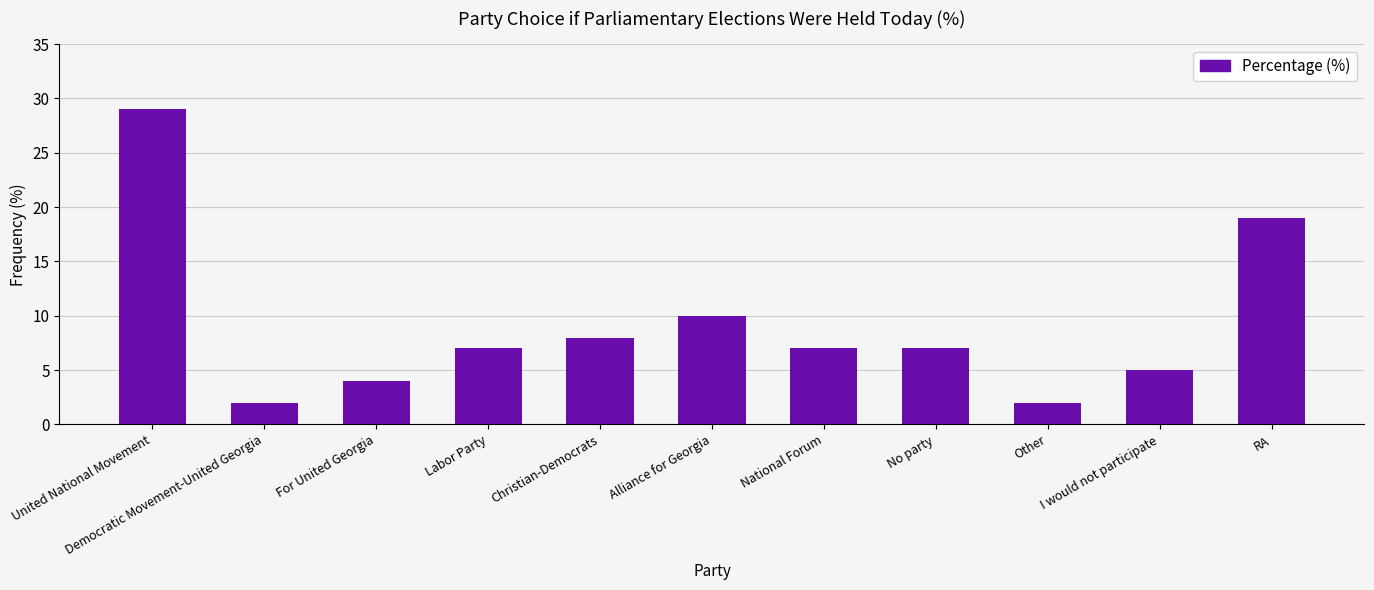

Are the bars horizontal?

No